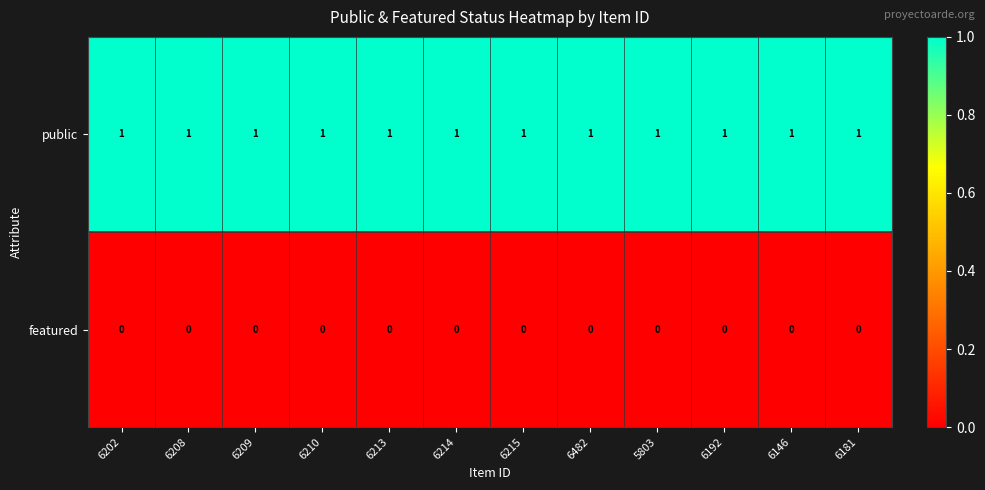

What is the sum of all public values?

12